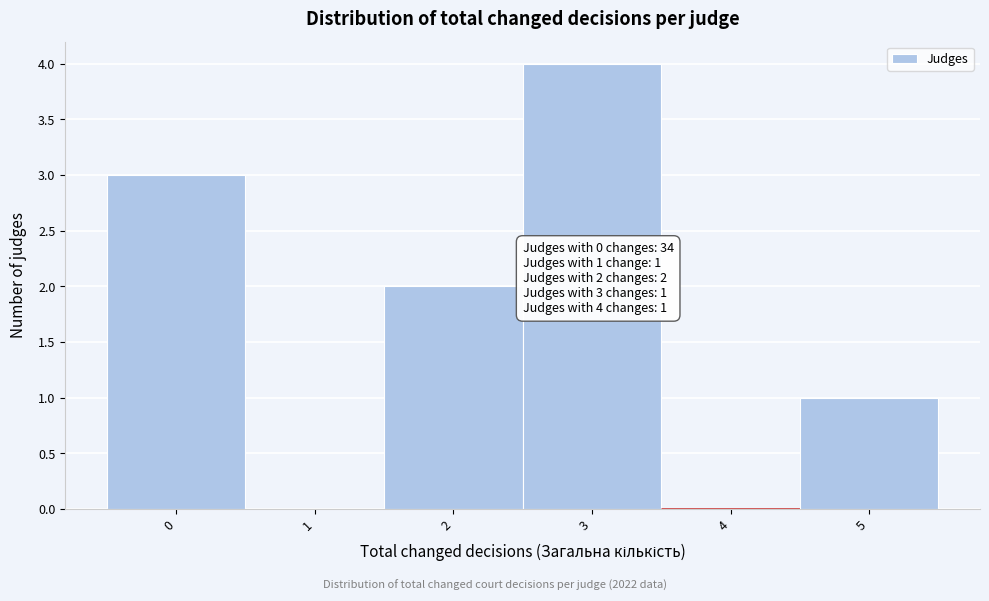

Over which range of the x-axis is the bar tallest?

2.5 to 3.5